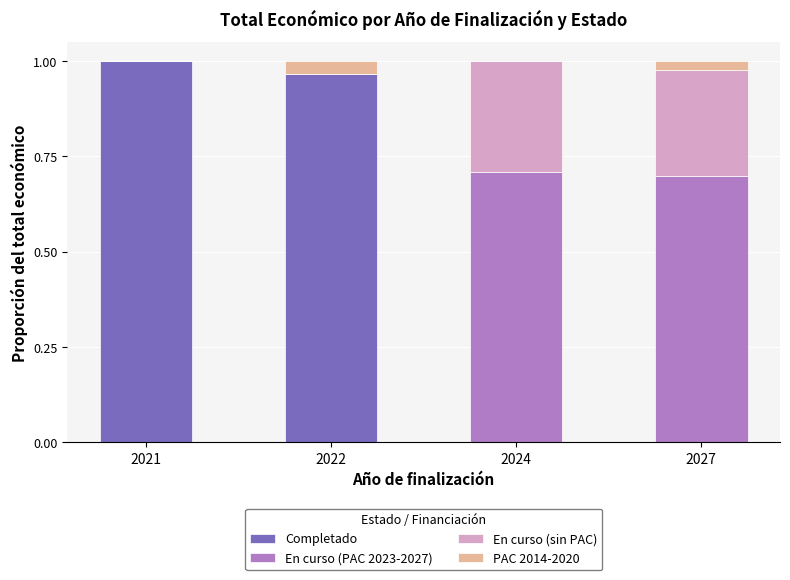

What is the sum of all Completado values?

2.0